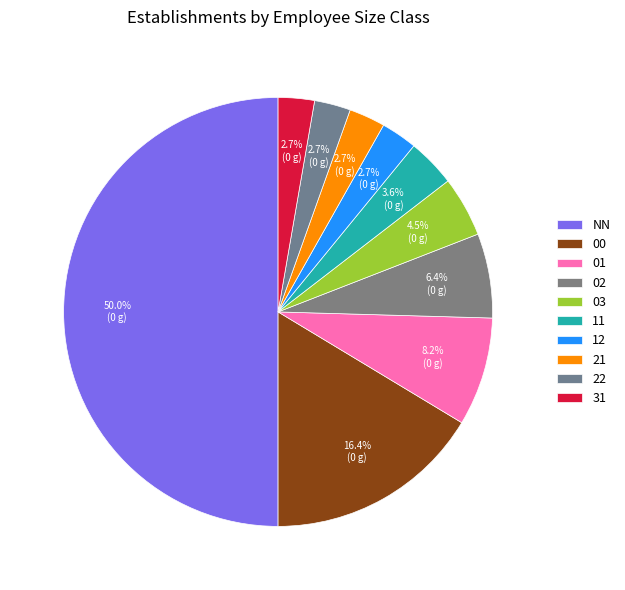

The 02 slice represents 6% of the pie. True or false?

True